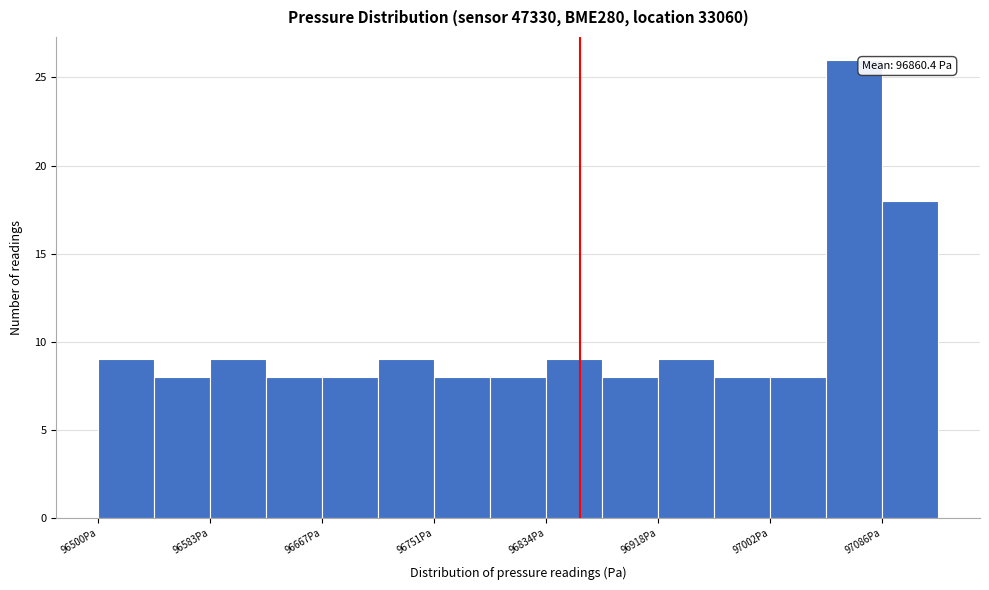

Which range on the x-axis has the tallest bar?

97040 to 97090